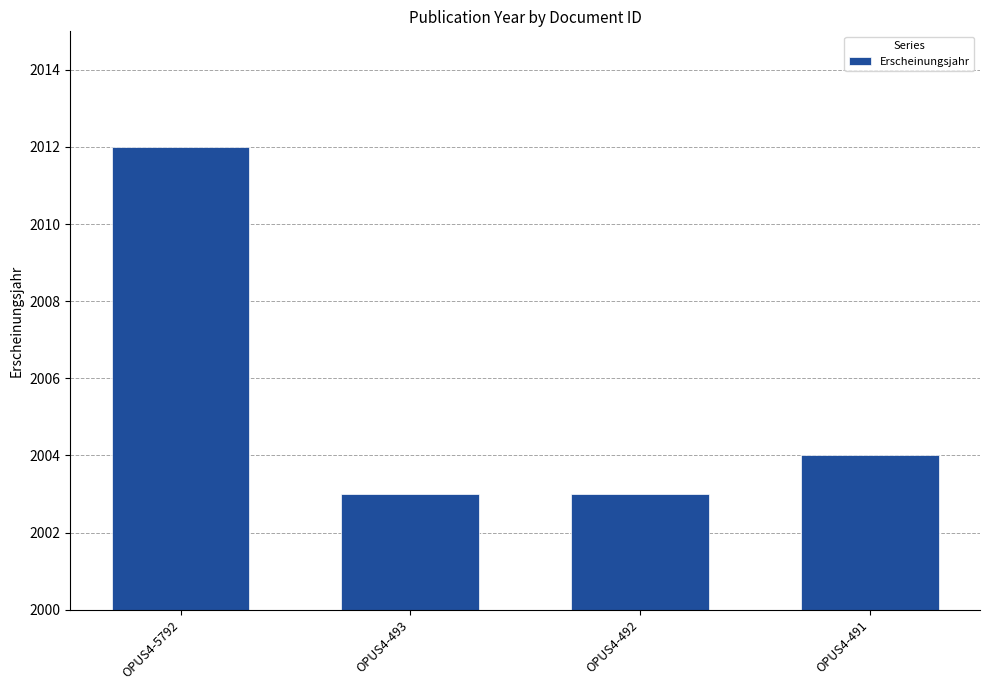

What is the change in value from OPUS4-5792 to OPUS4-493?

-9